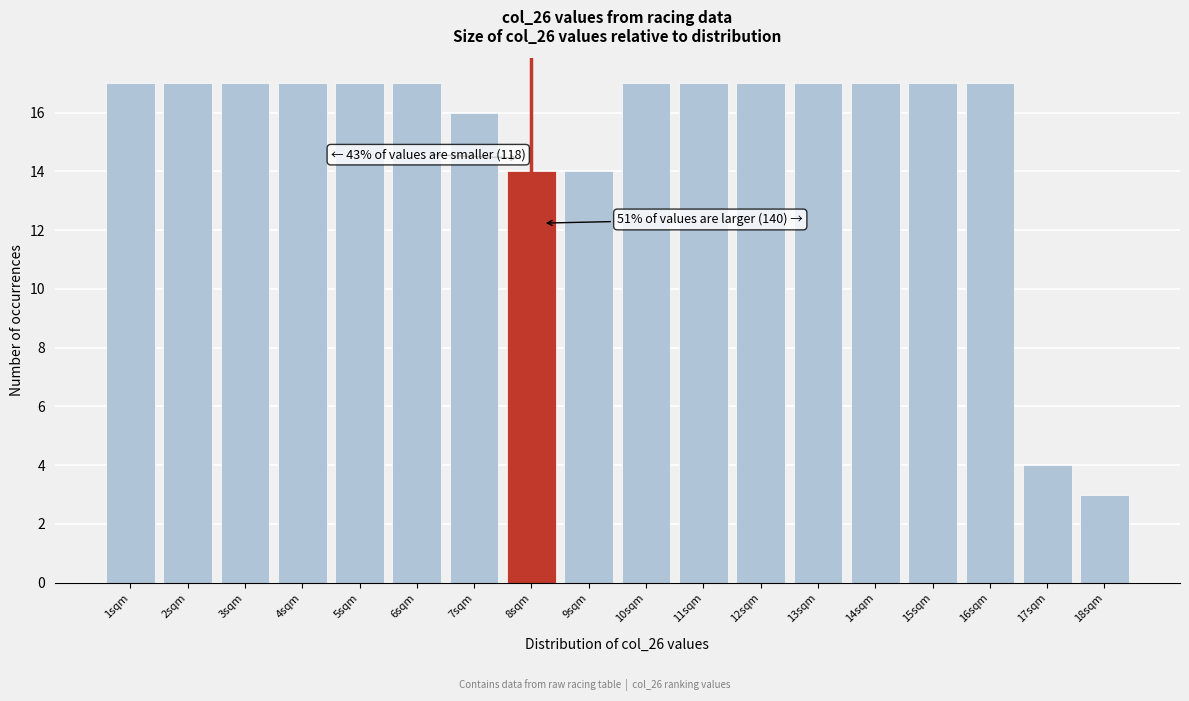

Reading left to right, extract all data points from this chart.

1sqm=17	2sqm=17	3sqm=17	4sqm=17	5sqm=17	6sqm=17	7sqm=16	8sqm=14	9sqm=14	10sqm=17	11sqm=17	12sqm=17	13sqm=17	14sqm=17	15sqm=17	16sqm=17	17sqm=4	18sqm=3